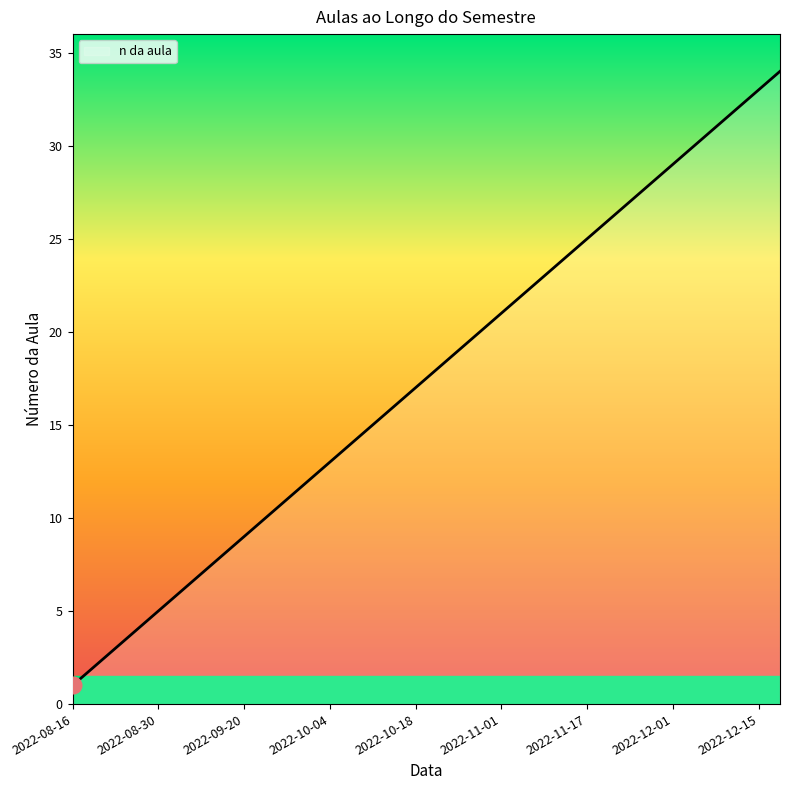

How many distinct data groups are displayed?

1